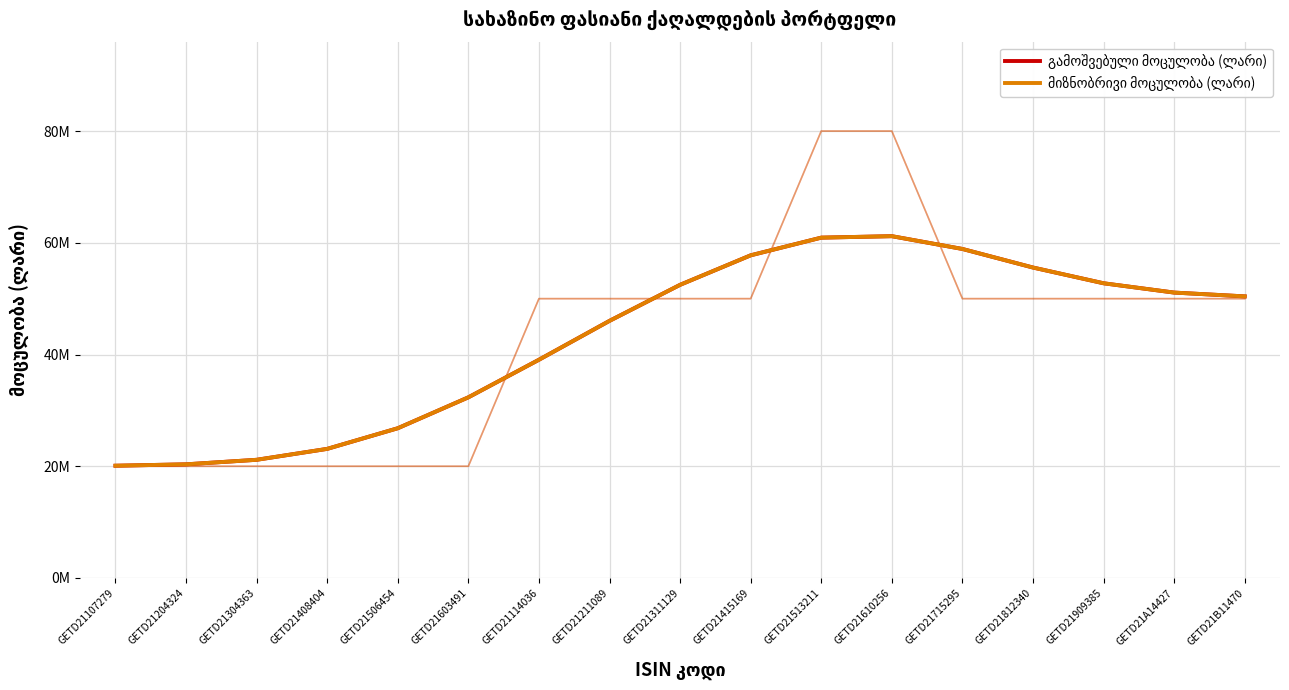

Reading right to left, list all the values displayed in this chart.

გამოშვებული მოცულობა (ლარი): 50.4	51.1	52.8	55.6	58.9	61.2	60.9	57.8	52.5	46.0	39.1	32.3	26.8	23.1	21.2	20.3	20.1
მიზნობრივი მოცულობა (ლარი): 50.4	51.1	52.8	55.6	58.9	61.2	60.9	57.8	52.5	46.0	39.1	32.3	26.8	23.1	21.2	20.3	20.1